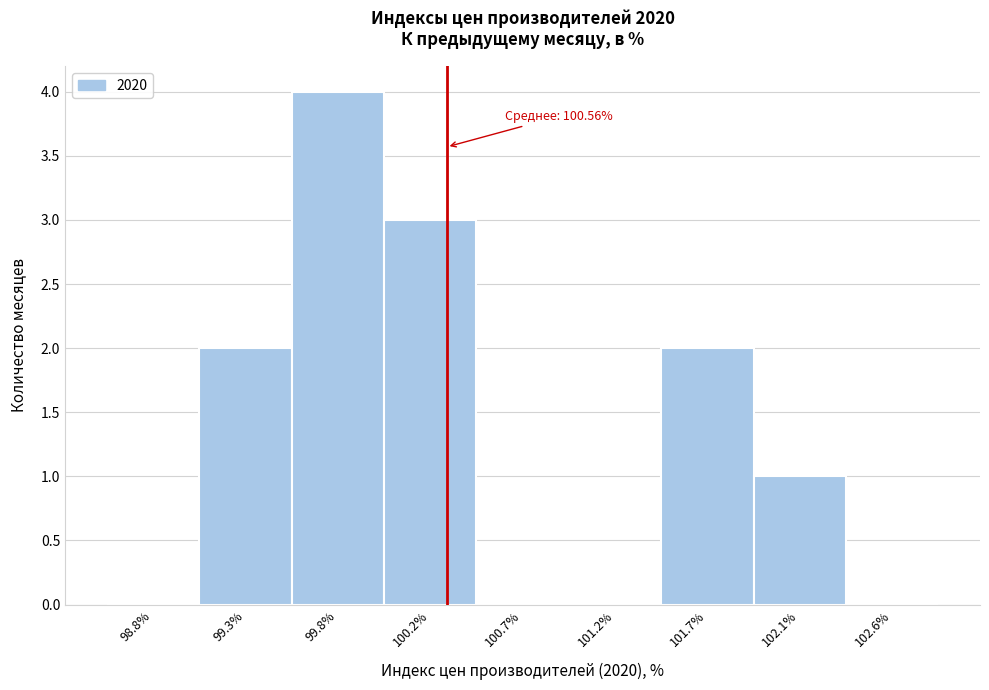

Reading right to left, list all the values displayed in this chart.

102.6%=0	102.1%=1	101.7%=2	101.2%=0	100.7%=0	100.2%=3	99.8%=4	99.3%=2	98.8%=0